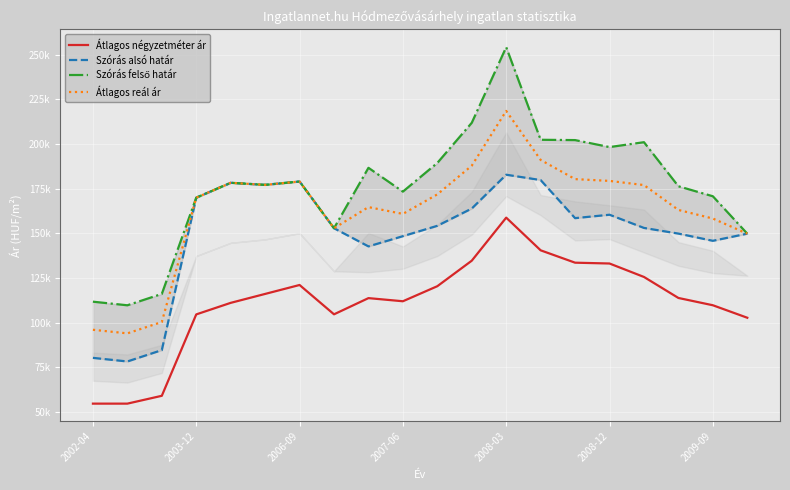

Which has a higher value, 10 or 12?

12